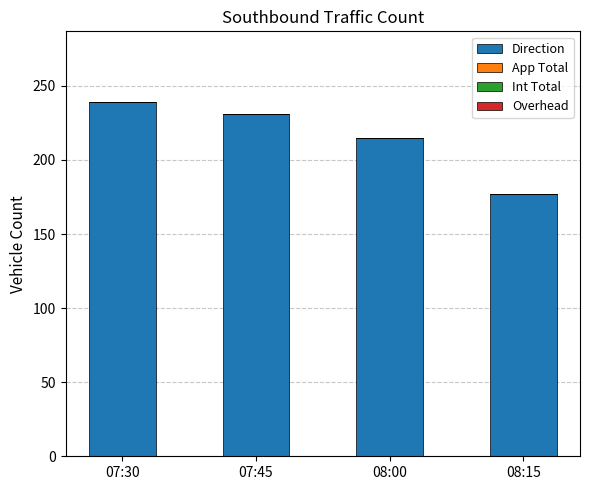

How many values are below 231?

2